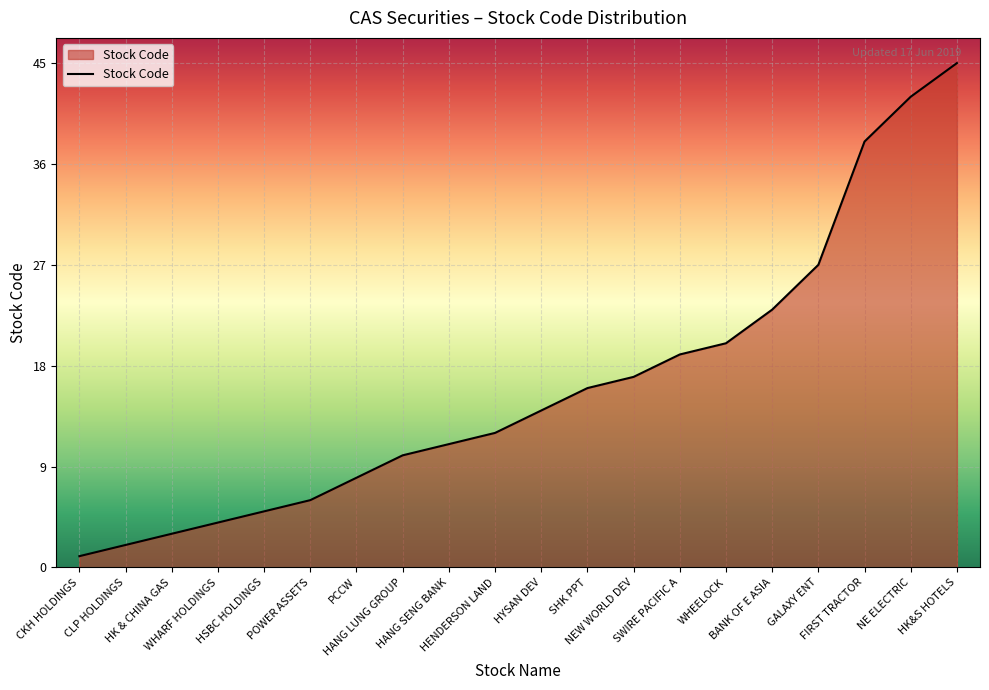

Which label corresponds to the largest value in the chart?

HK&S HOTELS